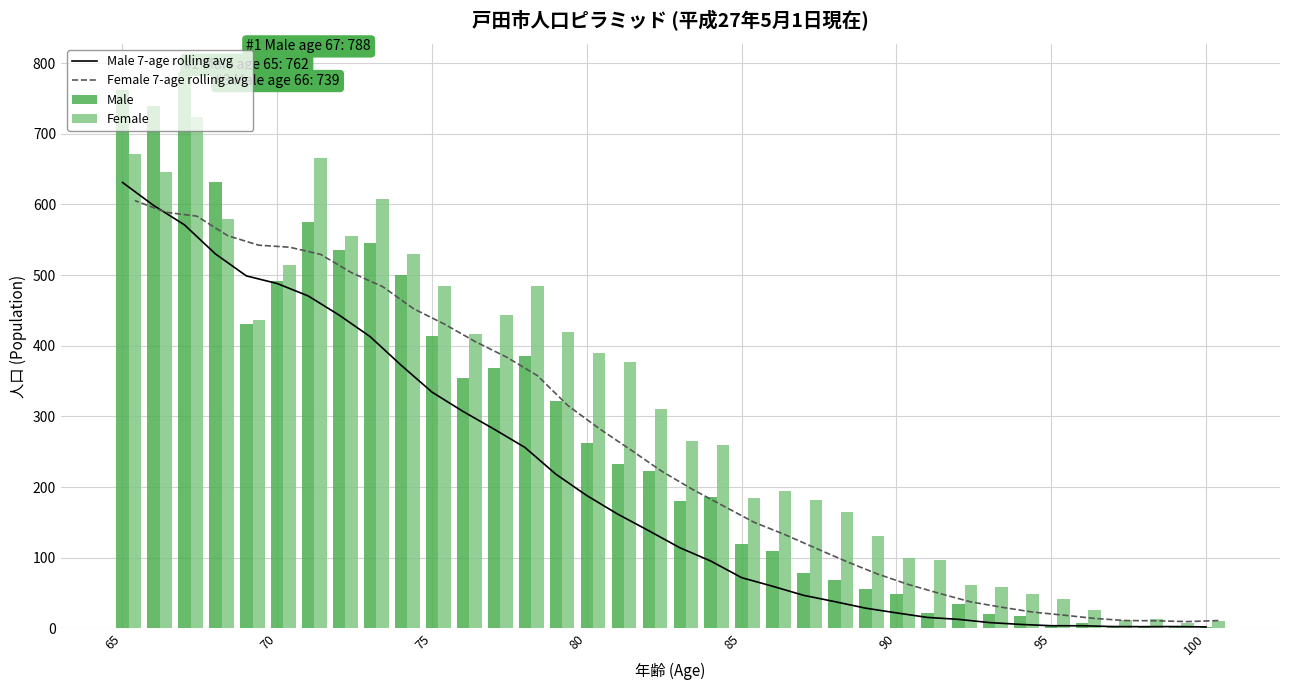

Which series has the largest total across all categories?

Female